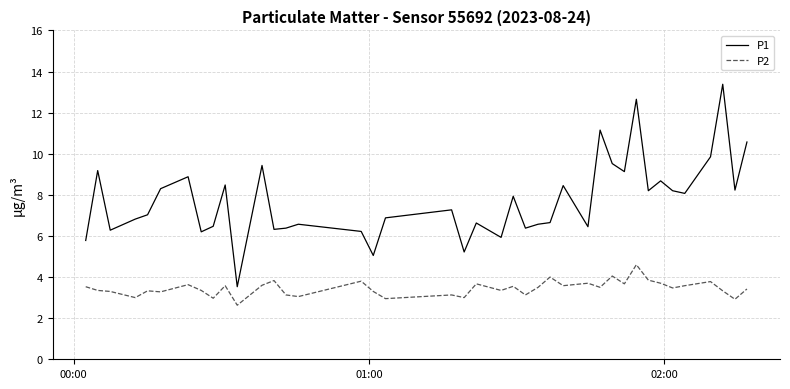

True or false: P1 and P2 cross at least once.

False